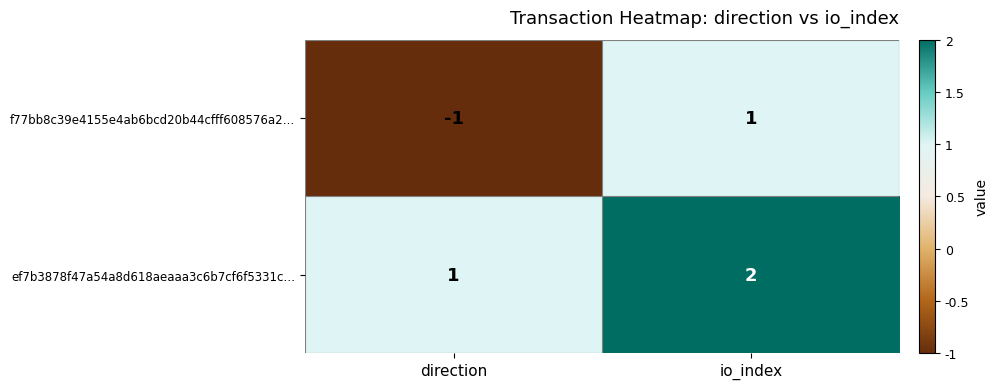

Reading right to left, what are all the values shown in this chart?

f77bb8c39e4155e4ab6bcd20b44cfff608576a2…: 1	-1
ef7b3878f47a54a8d618aeaaa3c6b7cf6f5331c…: 2	1